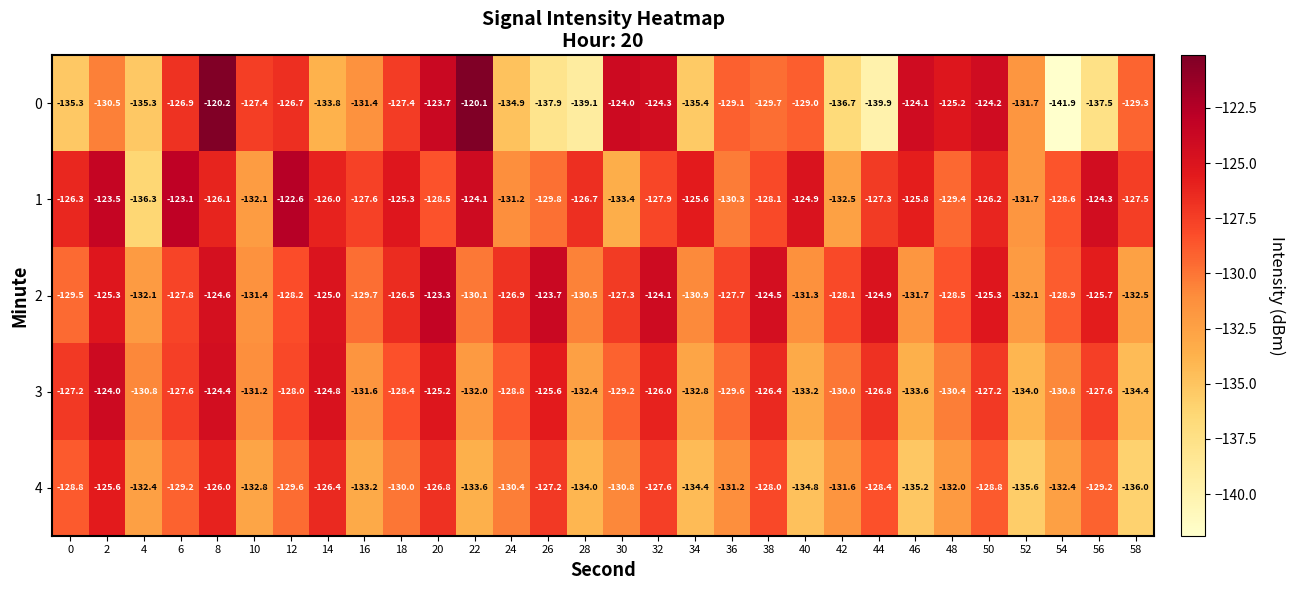

What is the total value across all series at 50?

-631.7